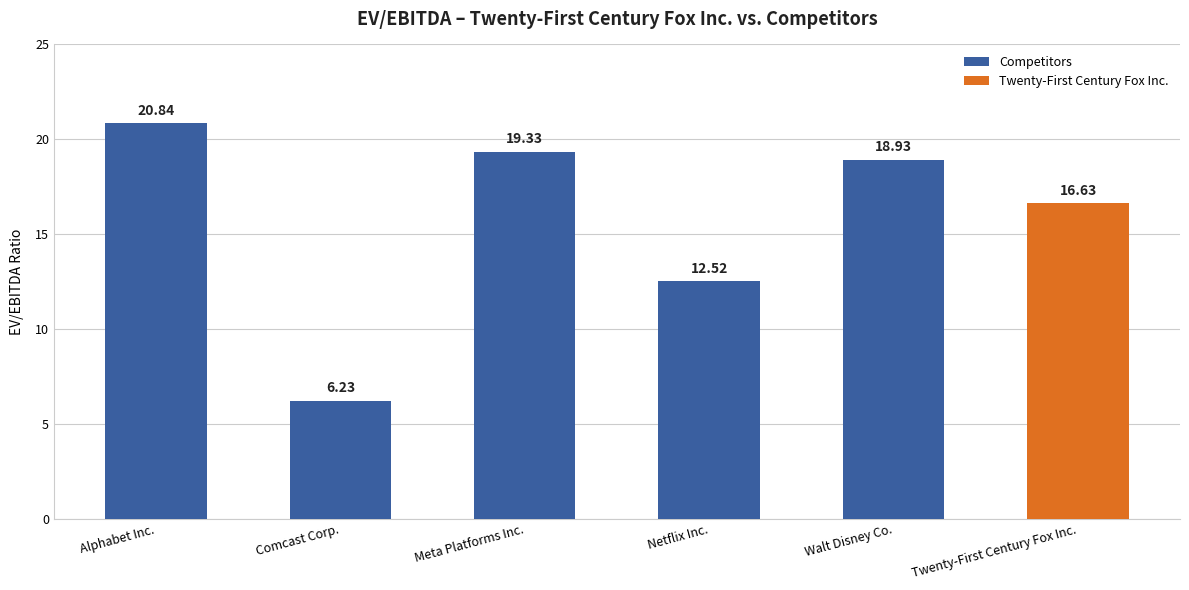

What is the smallest value displayed?

6.2